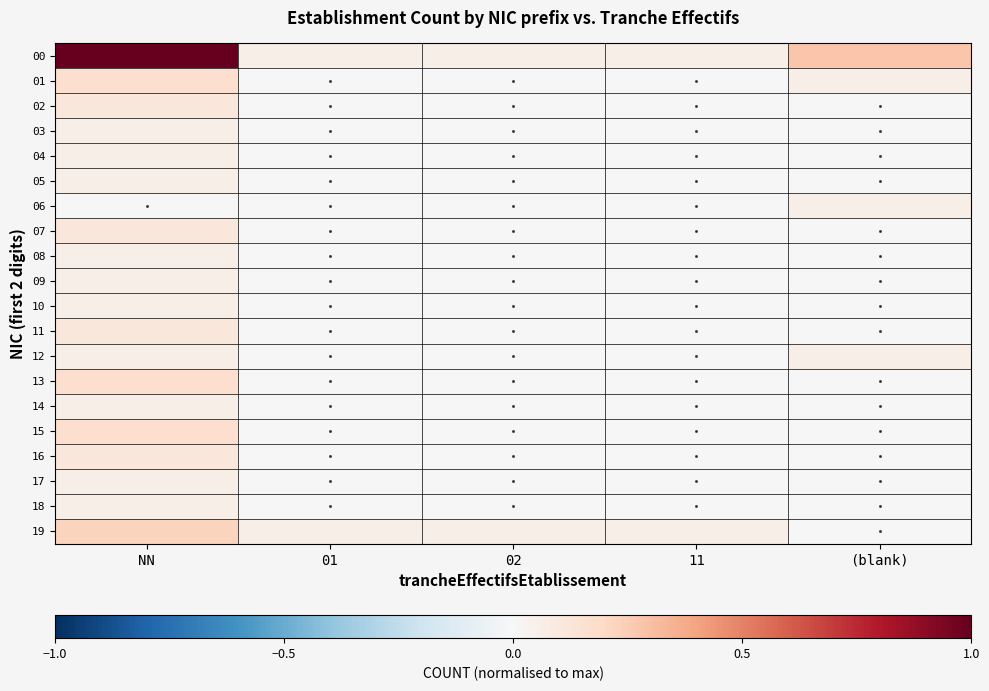

Which category has the lowest value across all series?

01